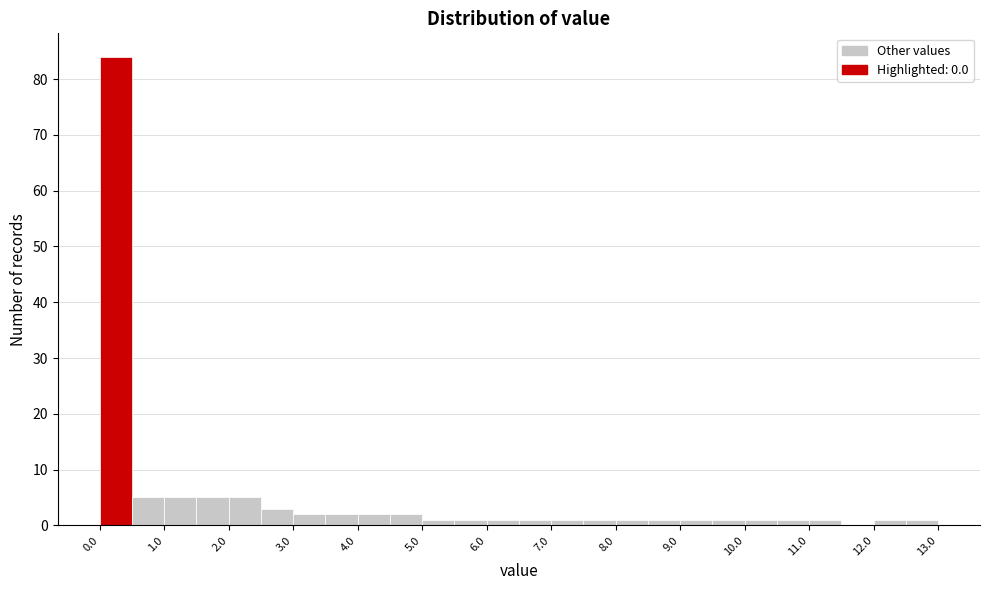

How tall is the bar that spans 1.5 to 2.0 on the x-axis? The values are not printed on the chart, so give them approximately, as read against the axis.

5